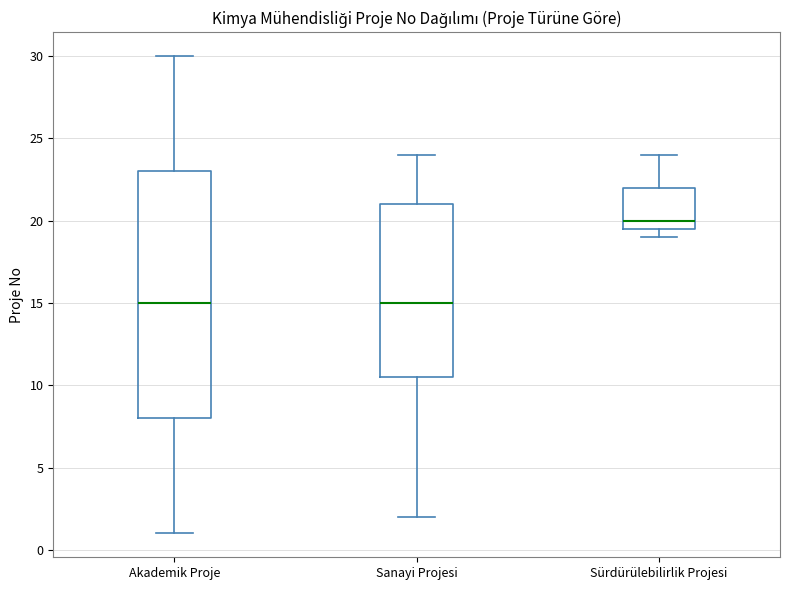

Which box is the tallest, from its lower edge to its upper edge?

Akademik Proje